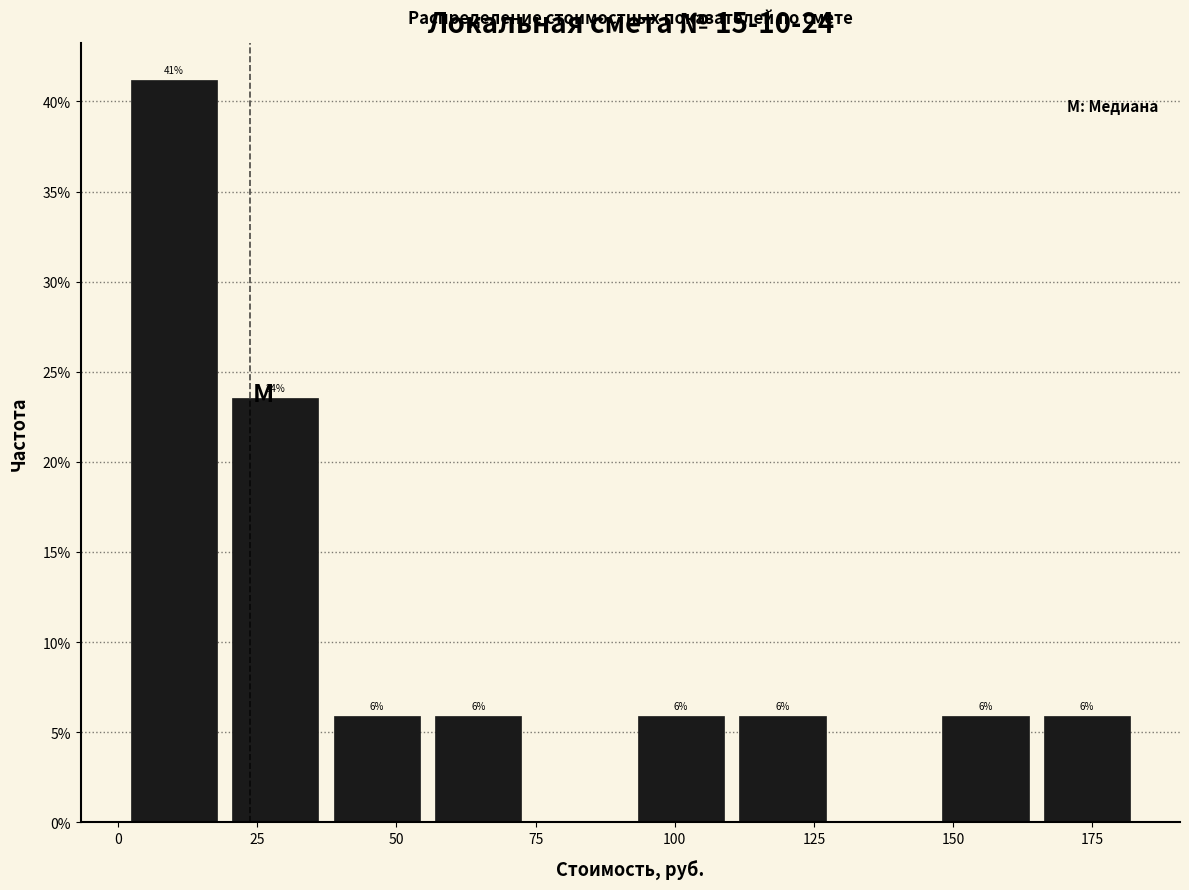

Around what value on the x-axis is the tallest bar? Give the approximate position of its centre, as read against the axis.

10